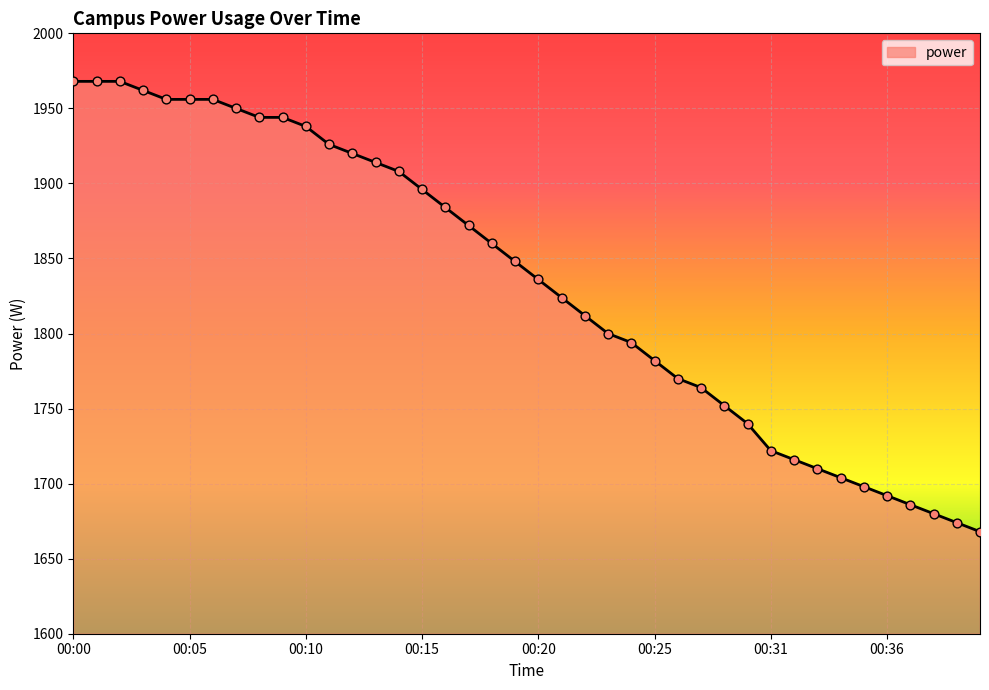

What is the greatest value displayed?

1968